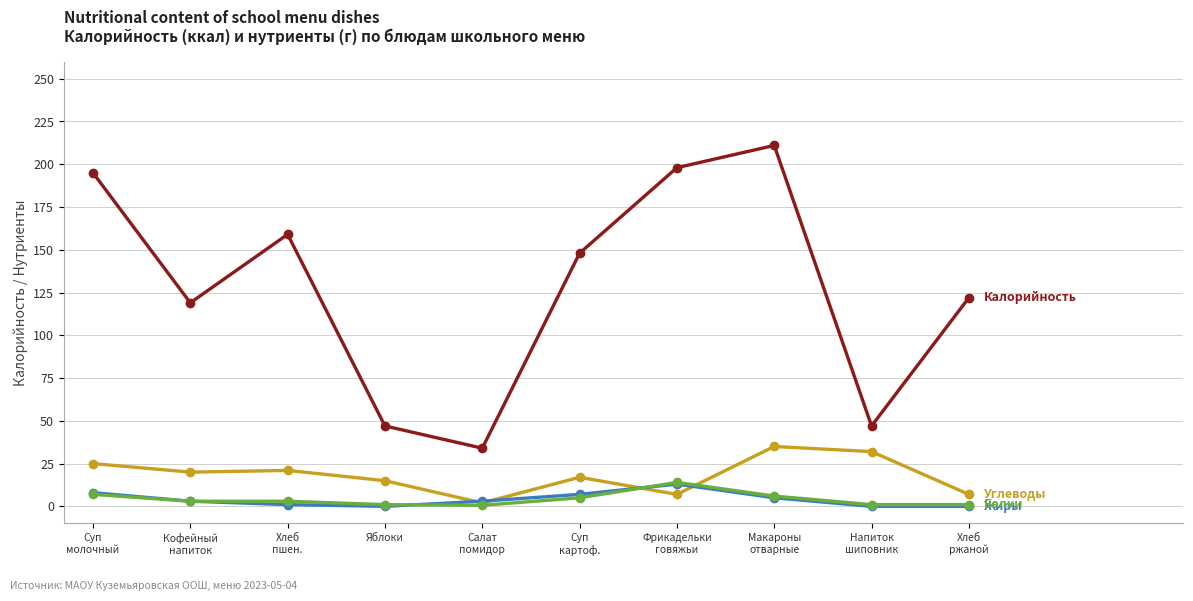

What is the label of the 1st point from the right?

Хлеб
ржаной